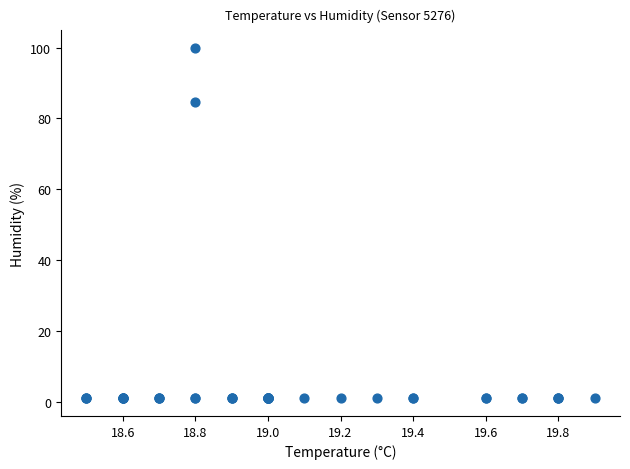

What Y value in the scatter plot is closest to 50?

84.5